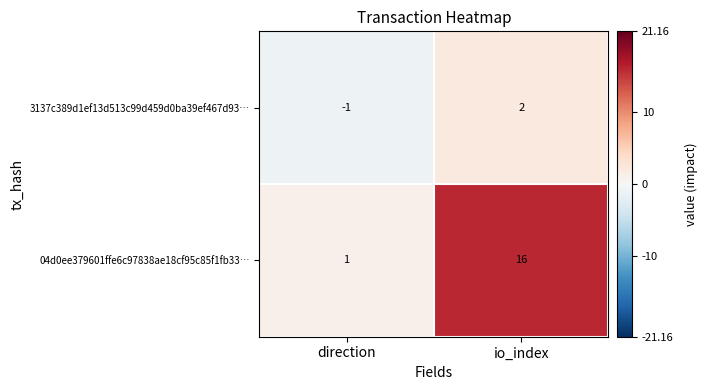

Where is 04d0ee379601ffe6c97838ae18cf95c85f1fb33… nearest to the value 8?

direction